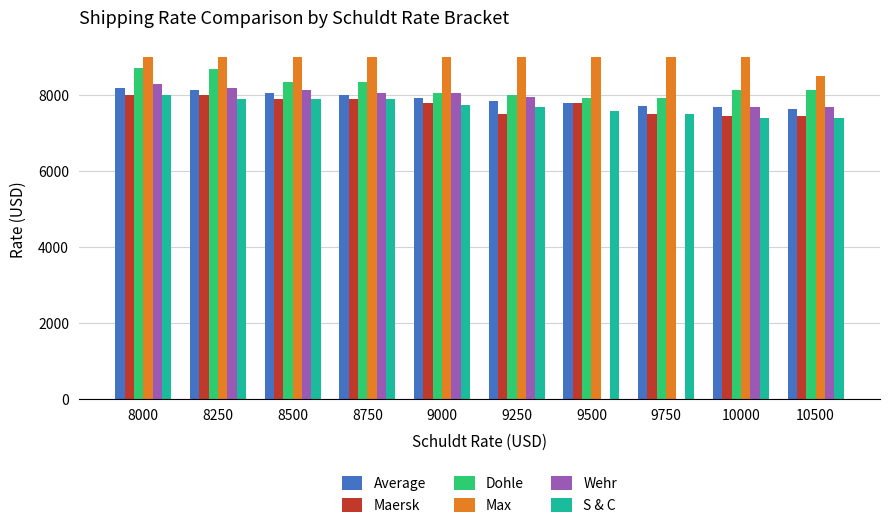

What is the sum of the Max values at 8750 and 9750?

18000